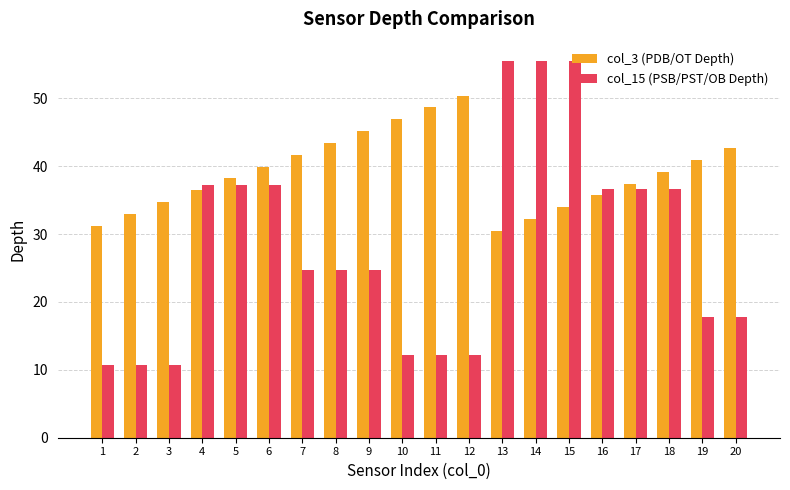

The value of col_3 (PDB/OT Depth) at 15 is 34.0. True or false?

True